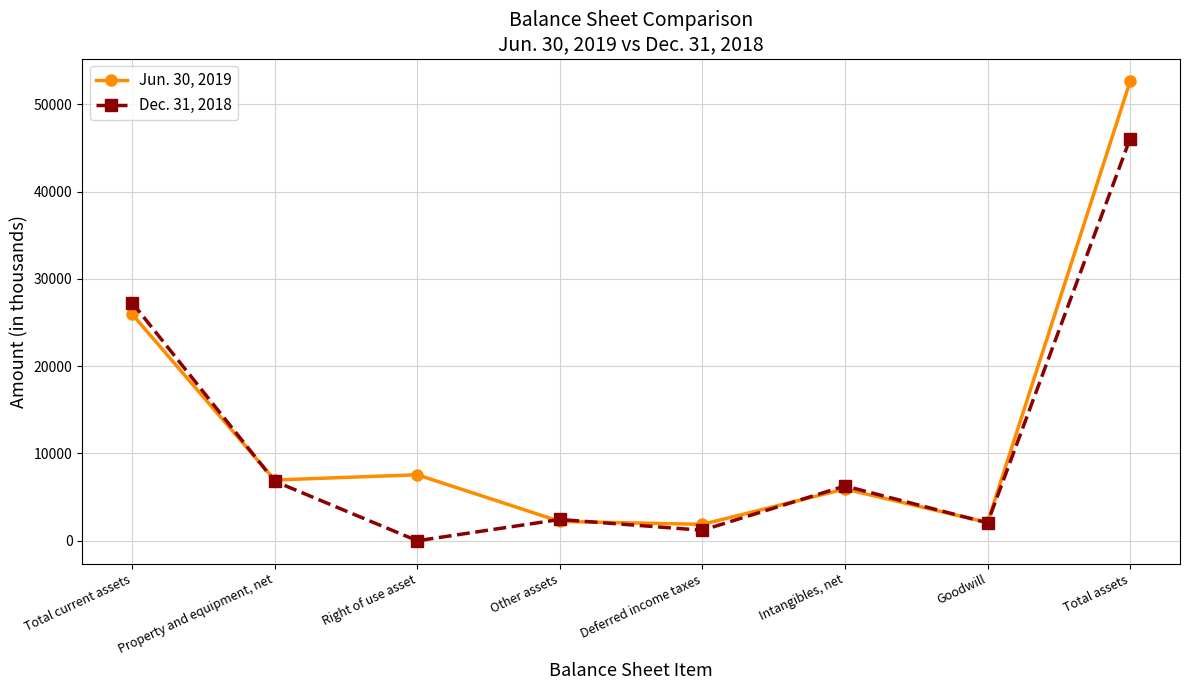

What is the label of the 7th point from the left?

Goodwill